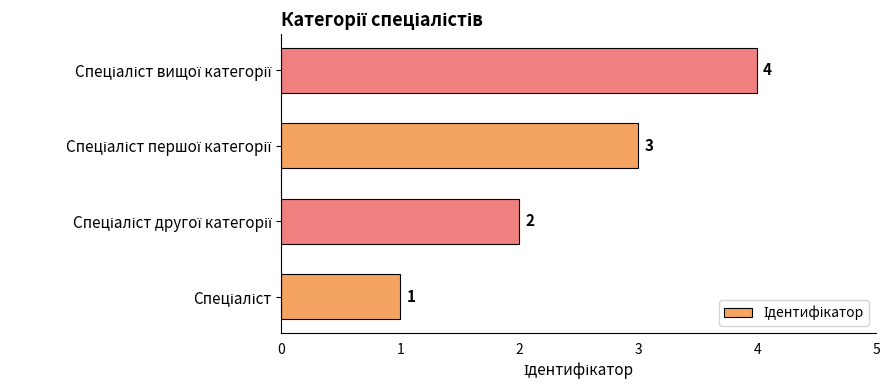

Count the values in the range 2 to 4.

3